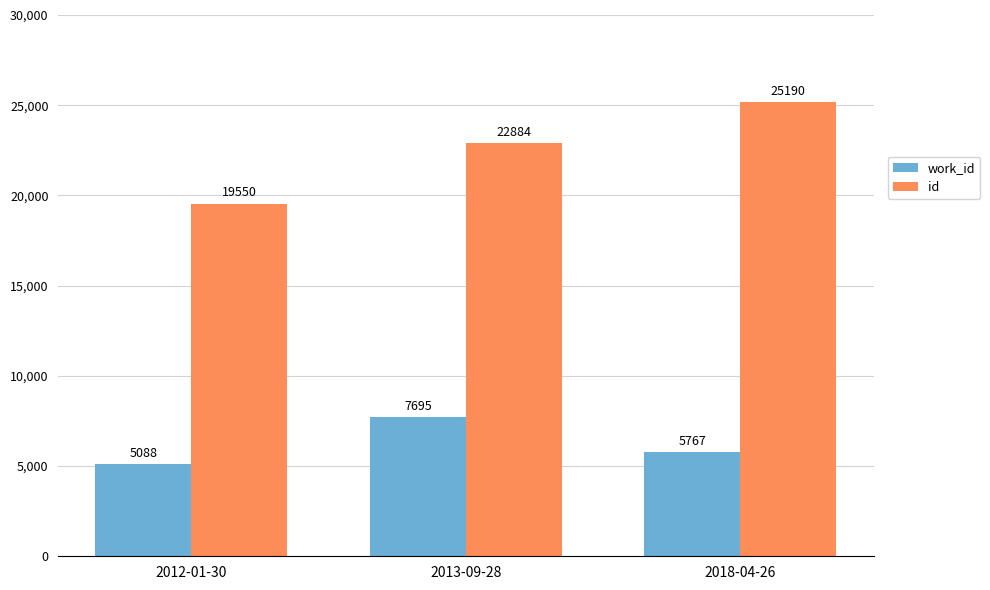

What are all the series names shown in the legend?

work_id, id